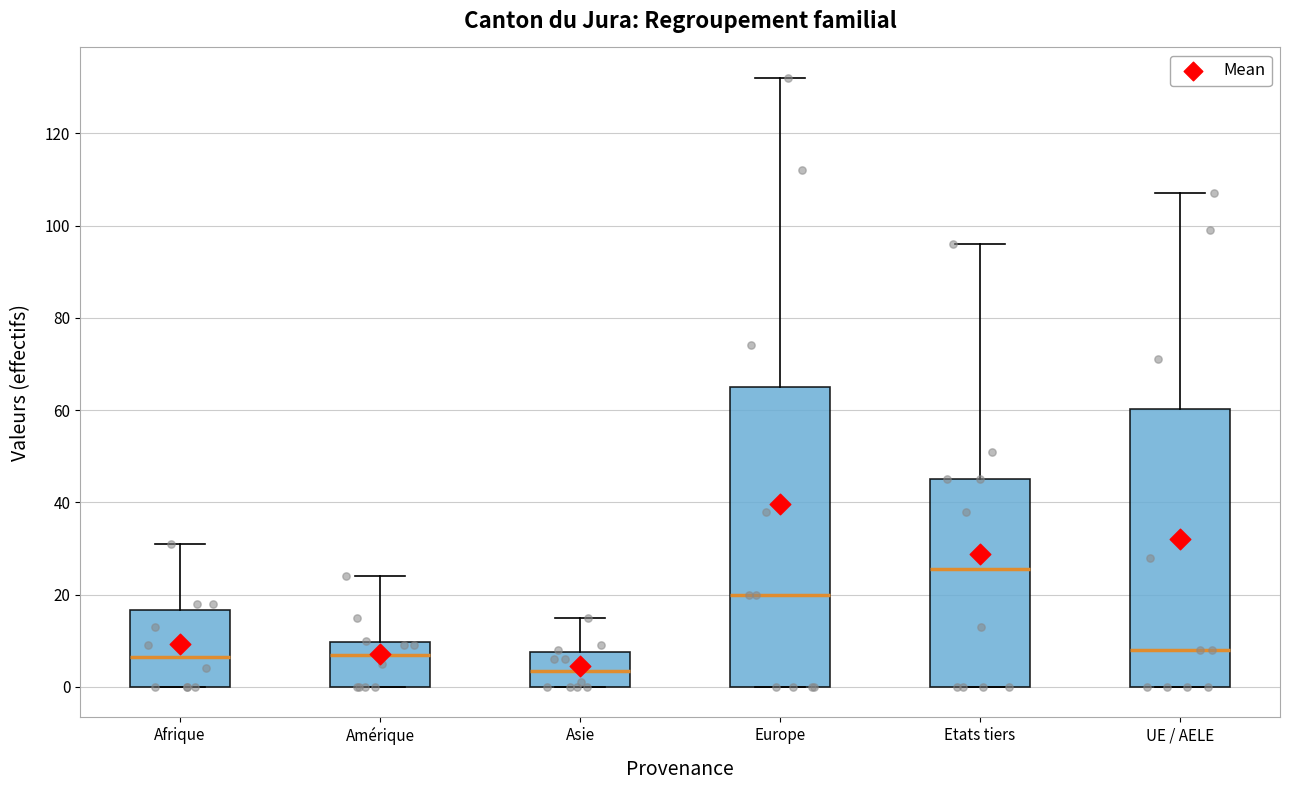

Which box is the tallest, from its lower edge to its upper edge?

Europe